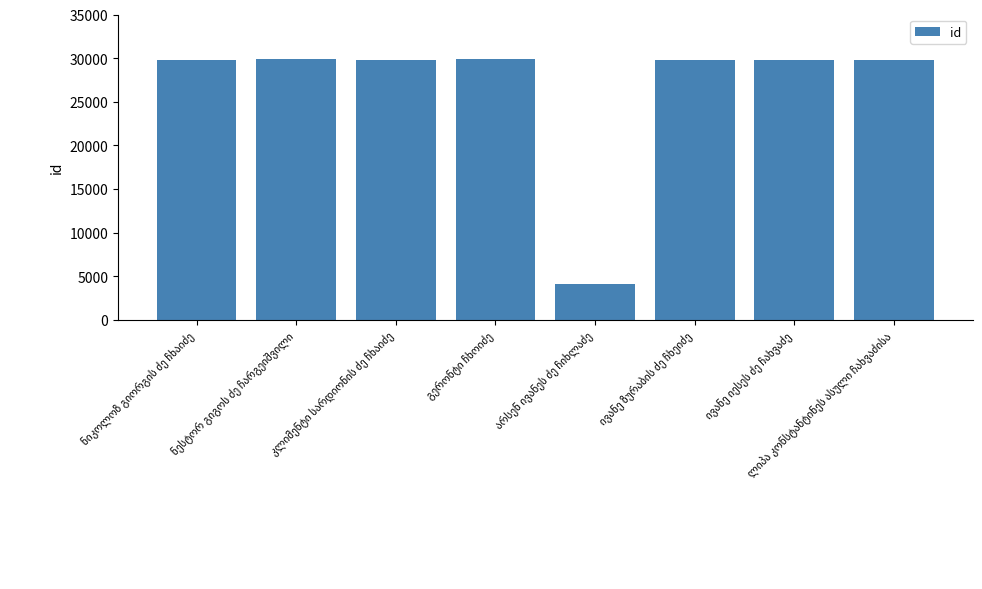

What is the difference between the maximum and minimum values?

25758